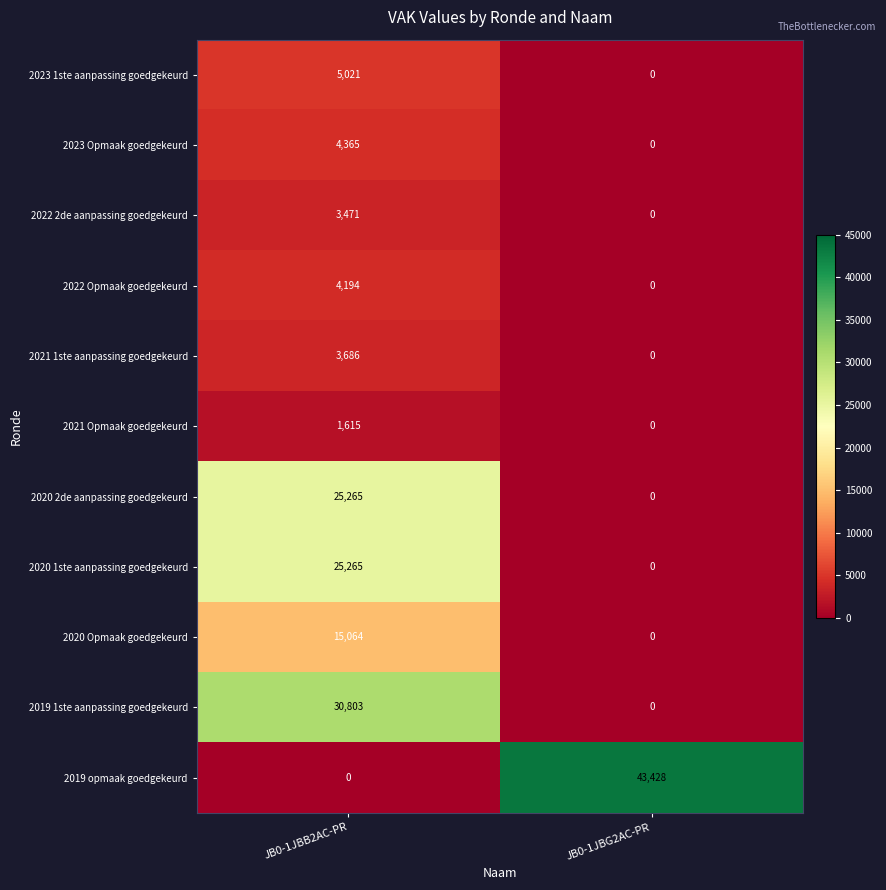

Which series changed the most between JB0-1JBB2AC-PR and JB0-1JBG2AC-PR?

2019 opmaak goedgekeurd